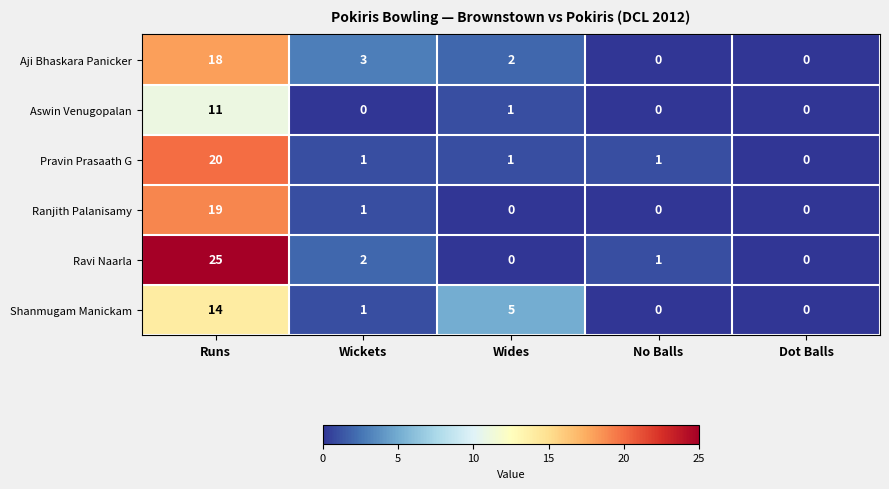

What is the maximum value shown in the chart?

25